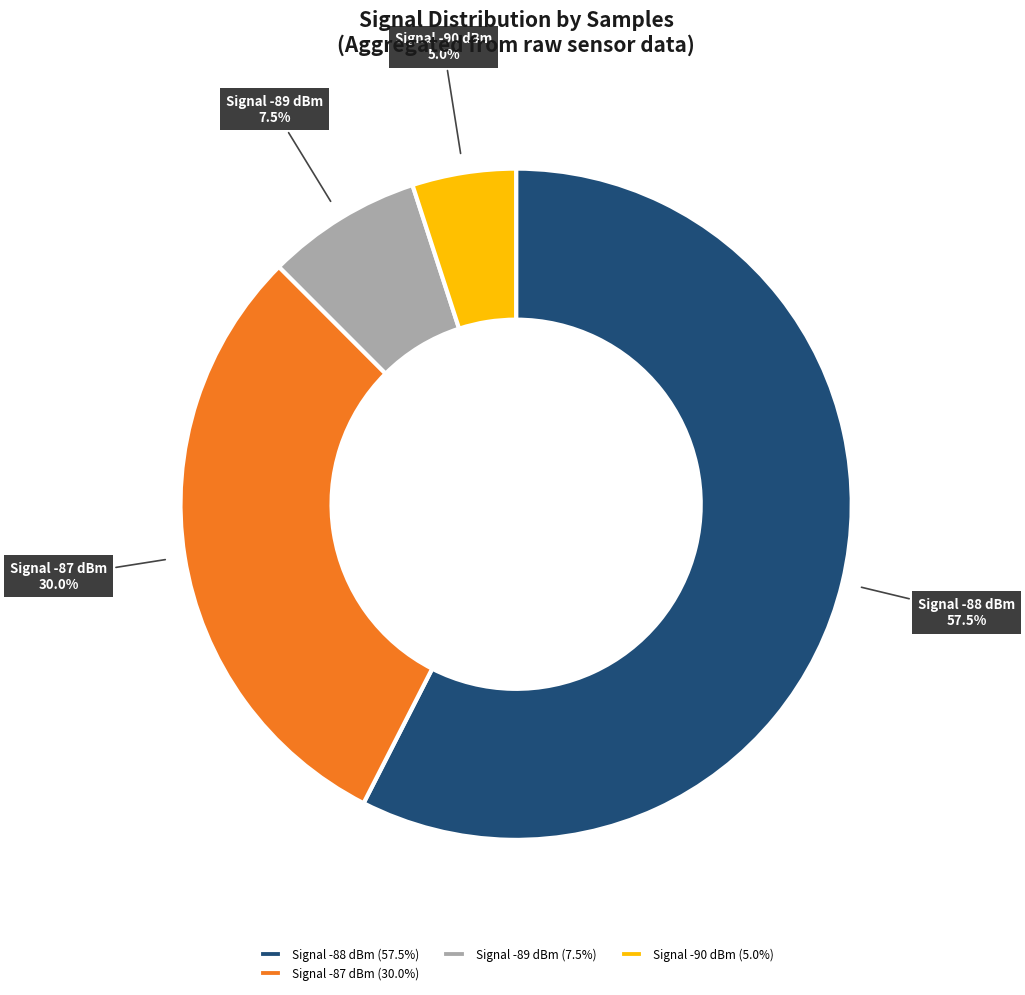

Is there any slice that represents more than half of the pie?

Yes